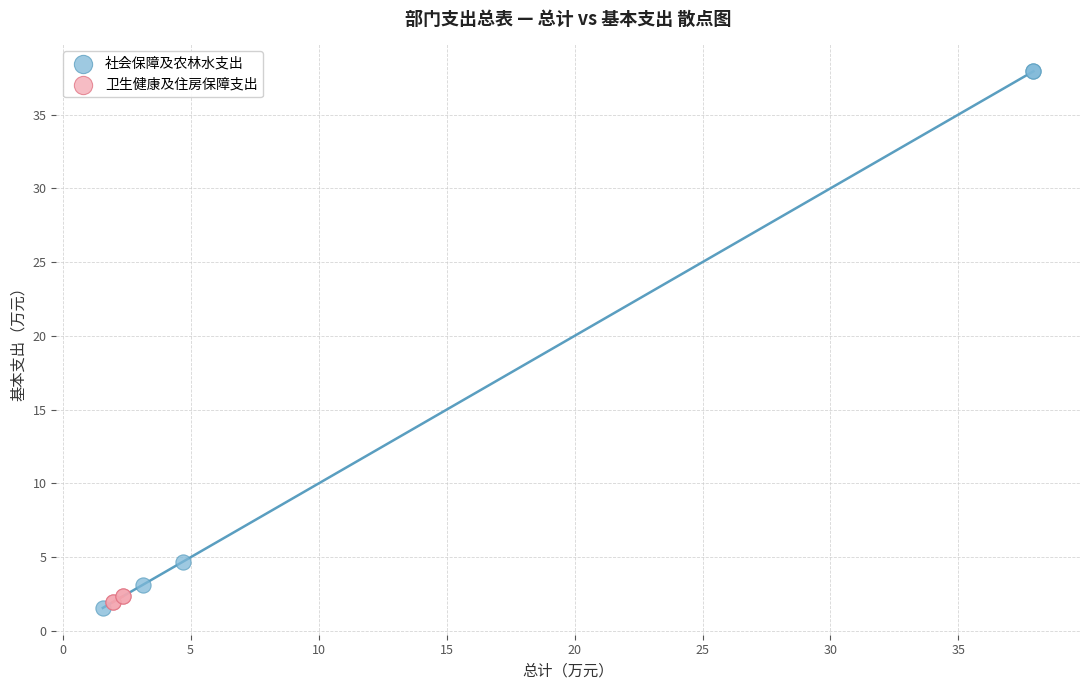

What are all the series names shown in the legend?

社会保障及农林水支出, 卫生健康及住房保障支出